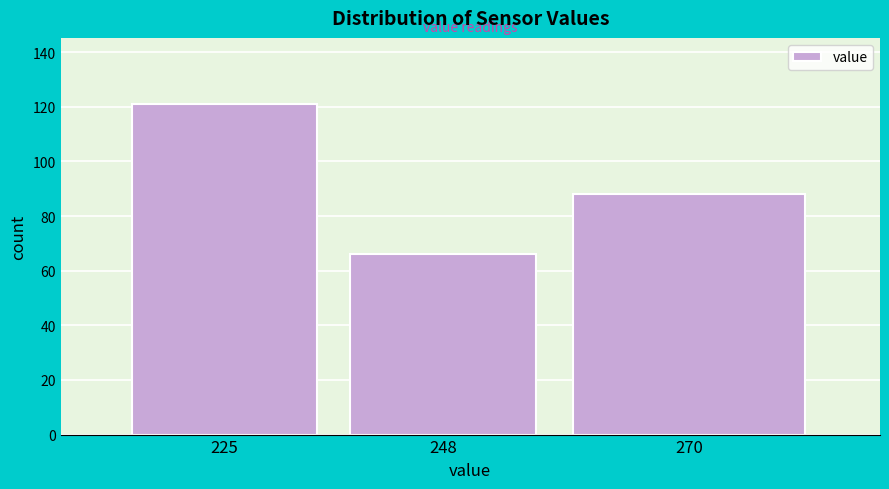

Reading right to left, list all the values displayed in this chart.

88	66	121